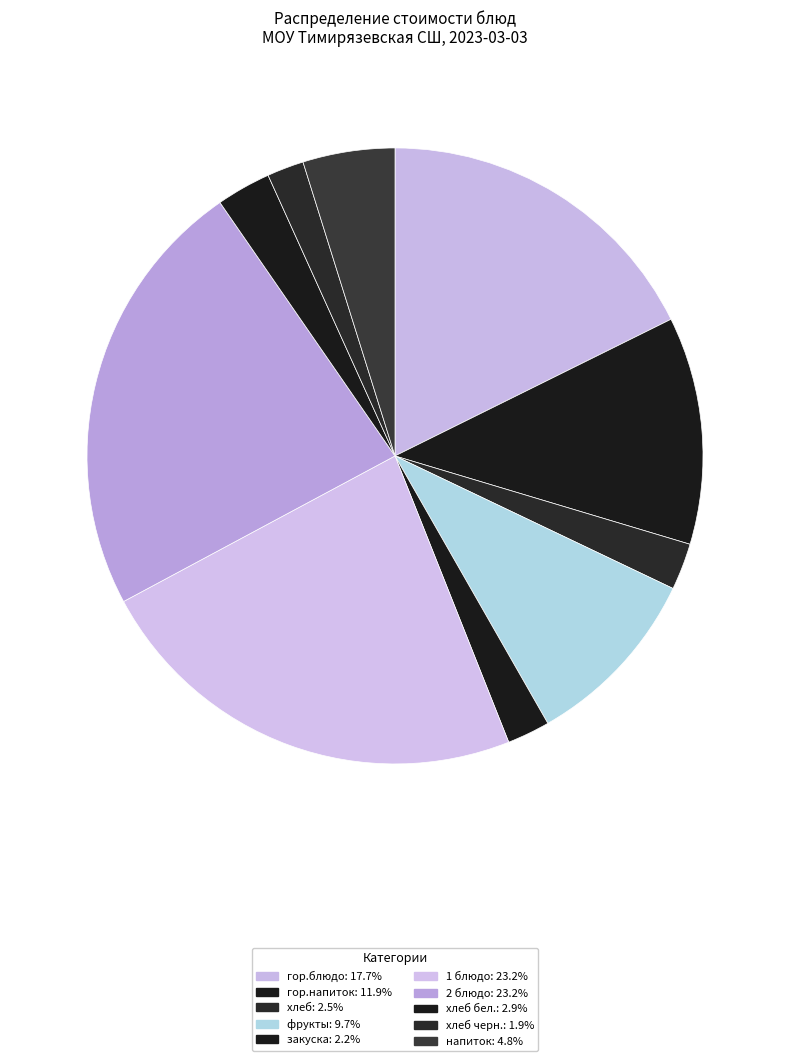

How many slices are in this pie chart?

10